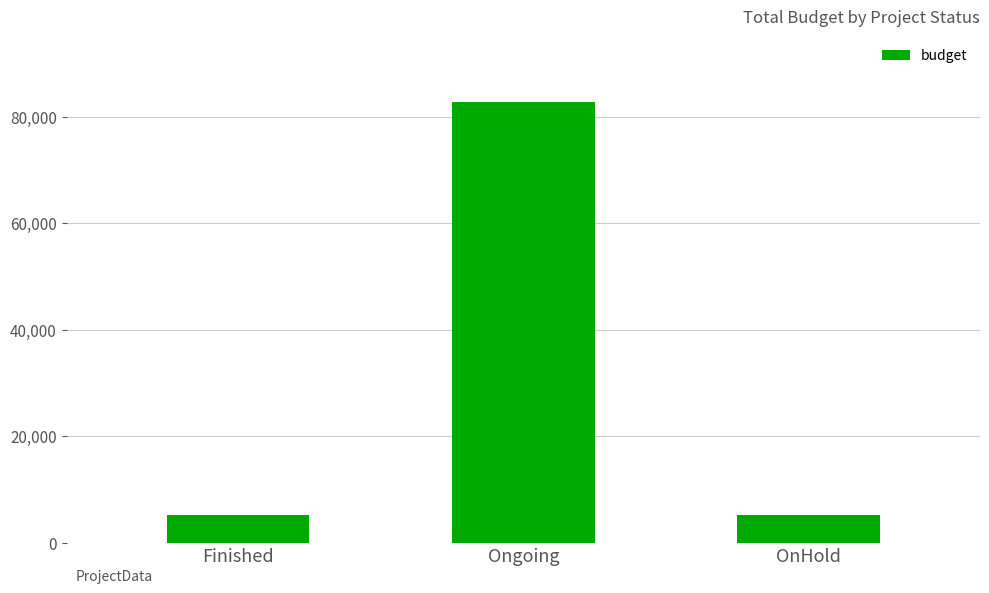

What is the average value?

31037